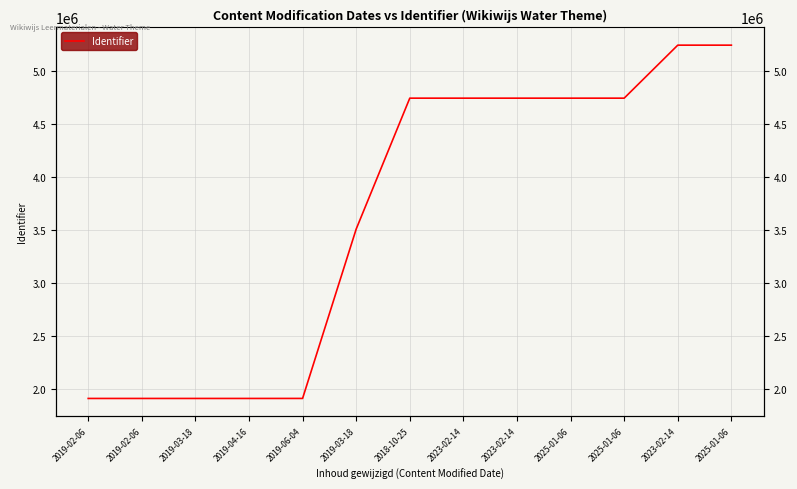

Which category has the lowest value across all series?

2019-02-06